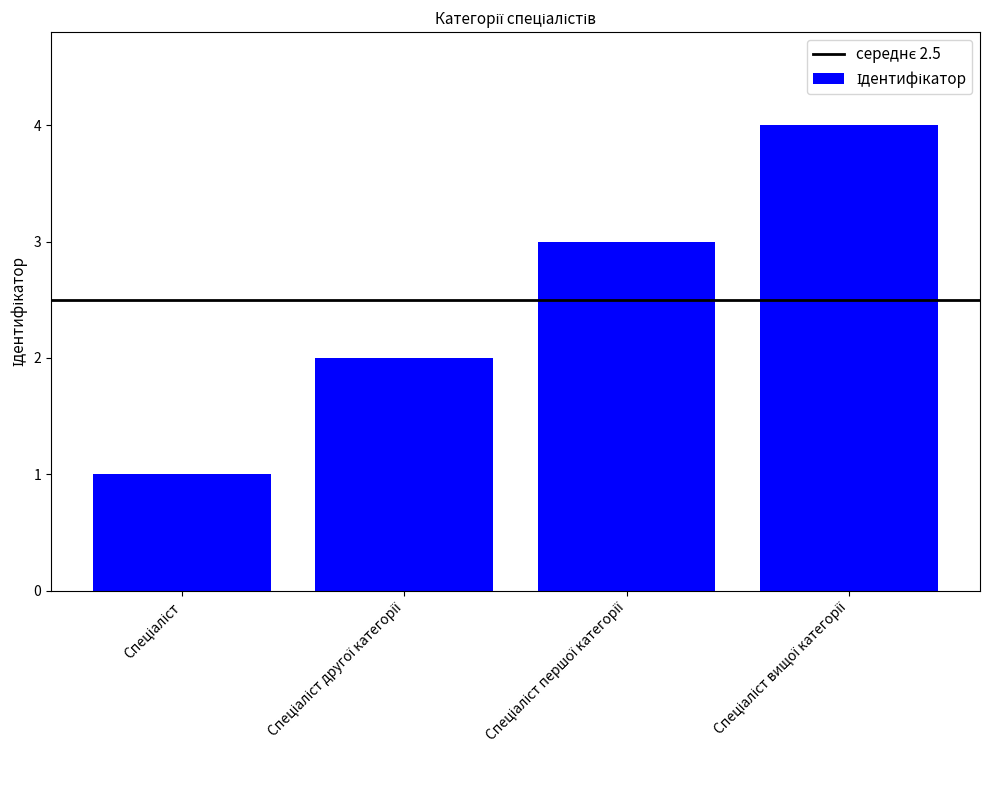

How many values are below 3?

2